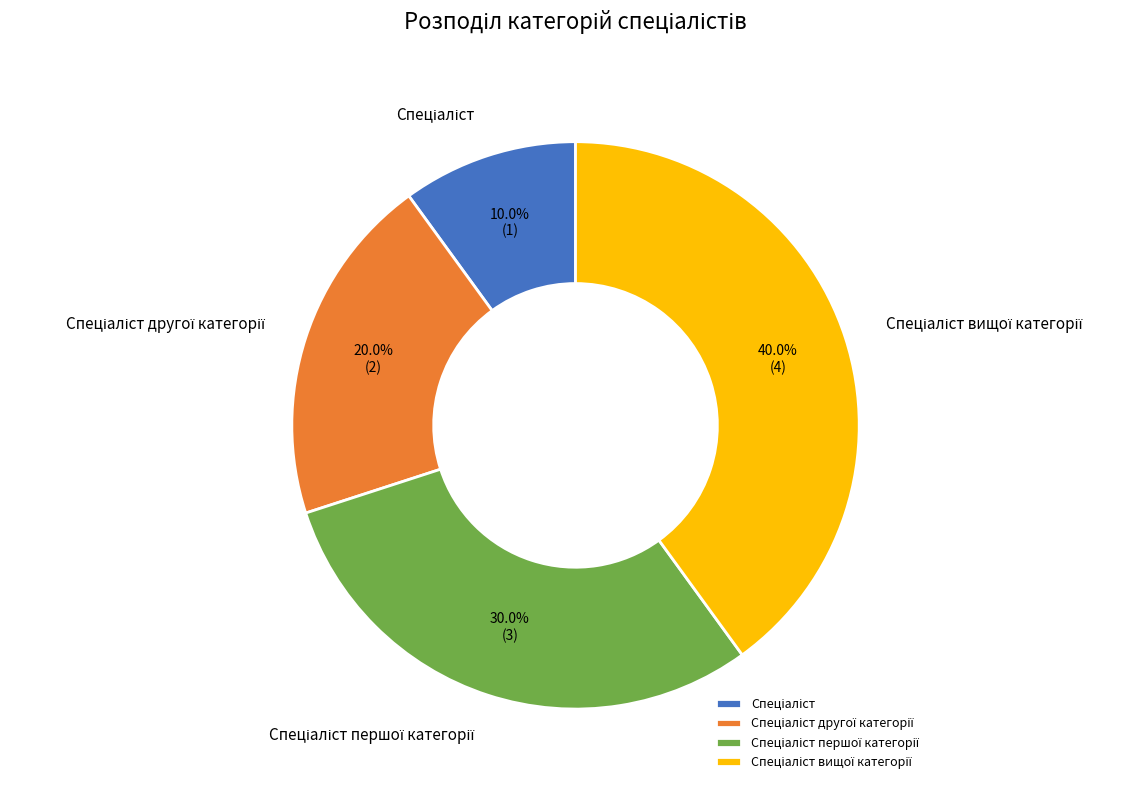

Is there any slice that represents more than half of the pie?

No